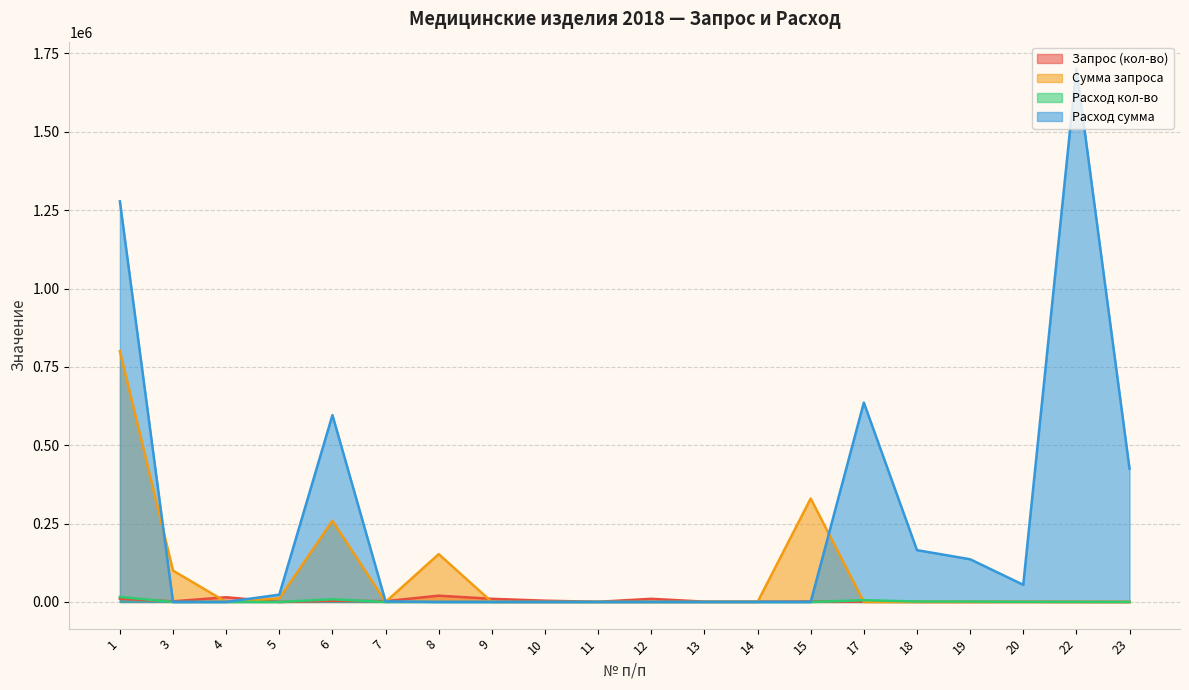

What is the difference between the second highest and minimum values in the Сумма запроса series?

330000.0